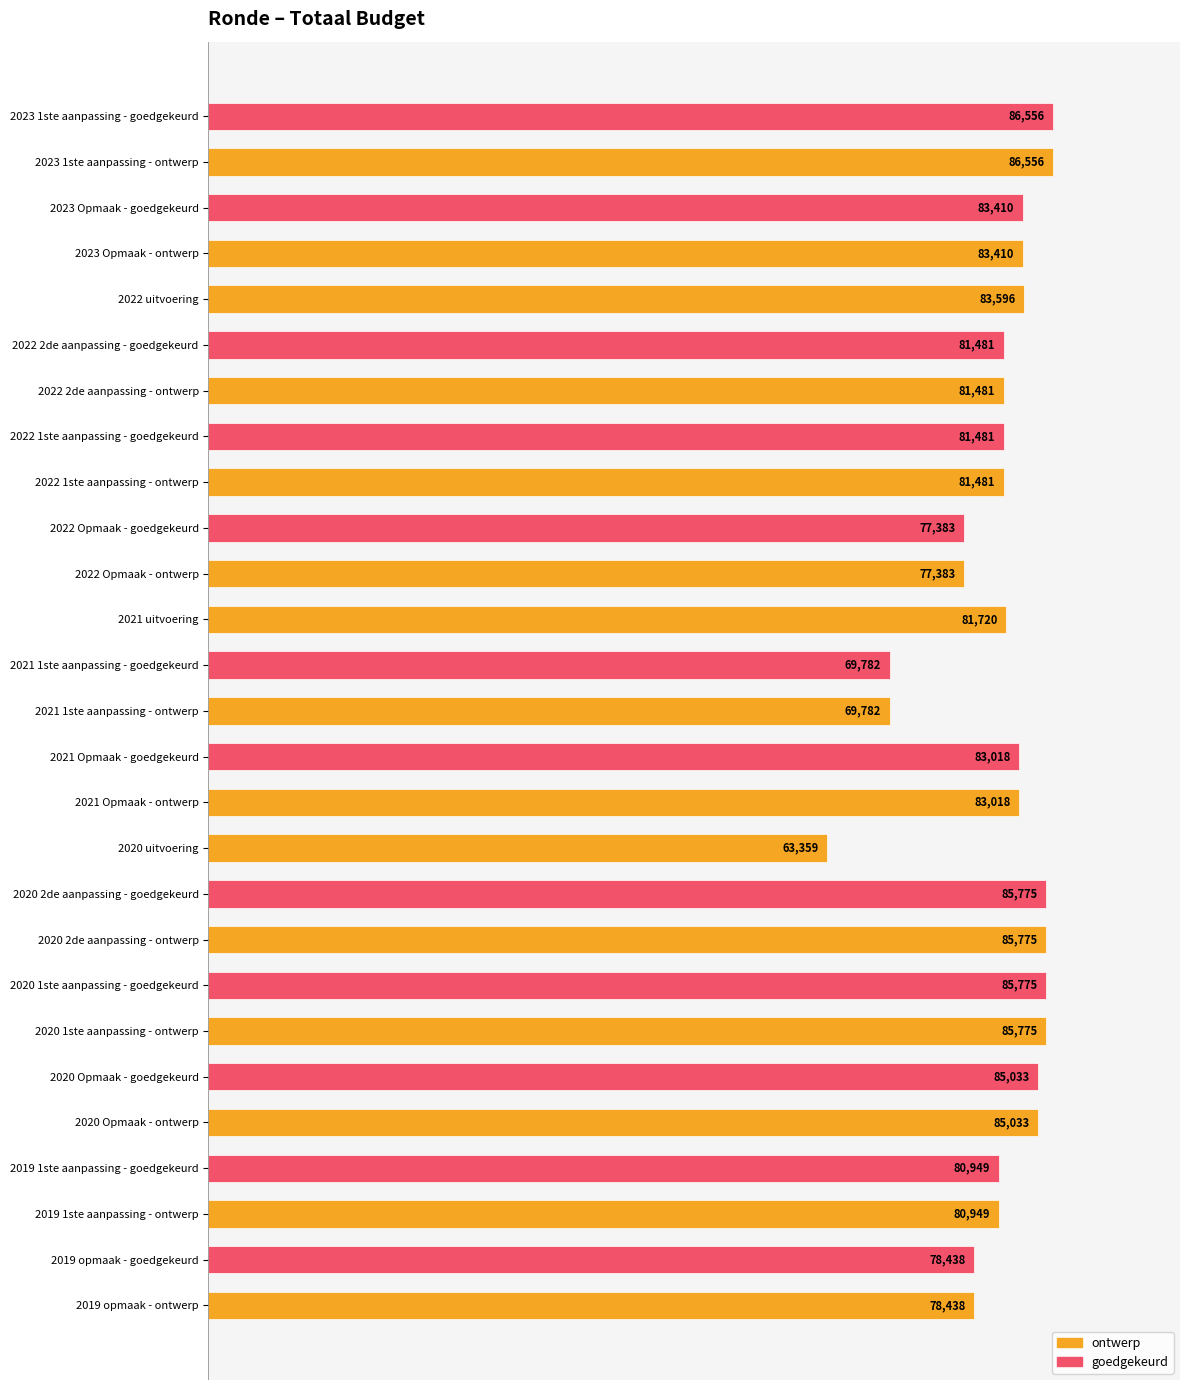

The value at 2020 1ste aanpassing - goedgekeurd is 85775. True or false?

True